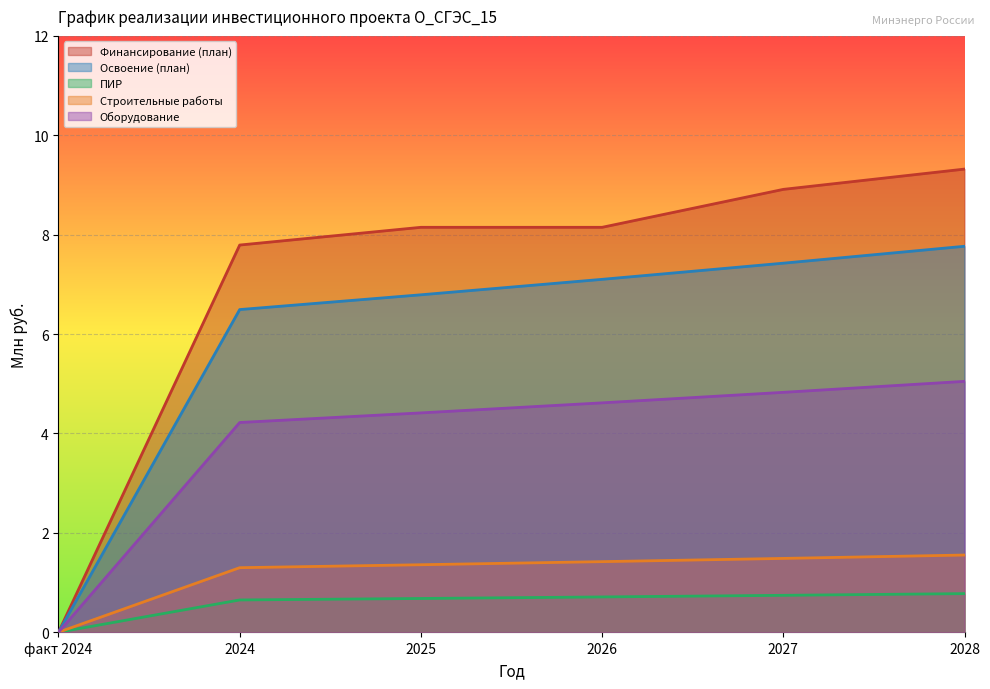

True or false: Строительные работы and ПИР intersect in this chart.

False